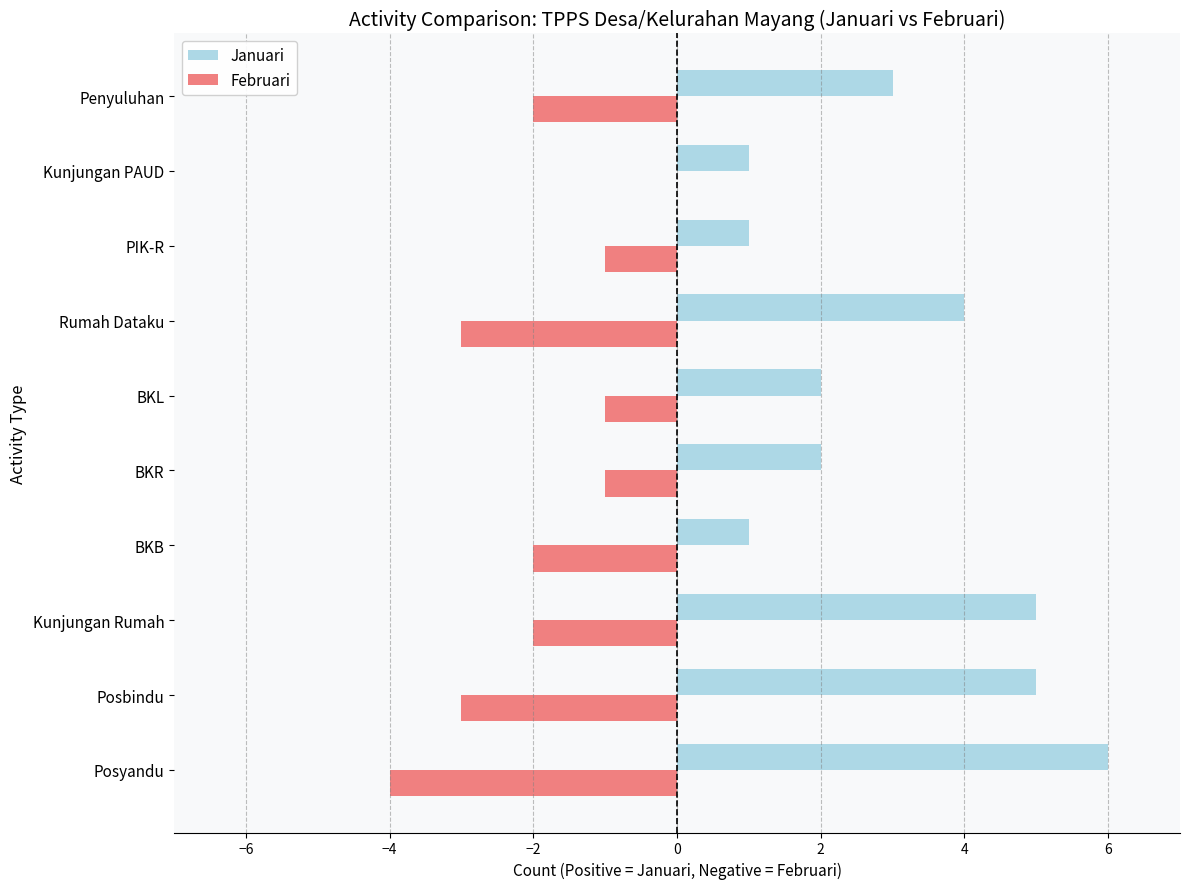

What is the maximum value shown in the chart?

6